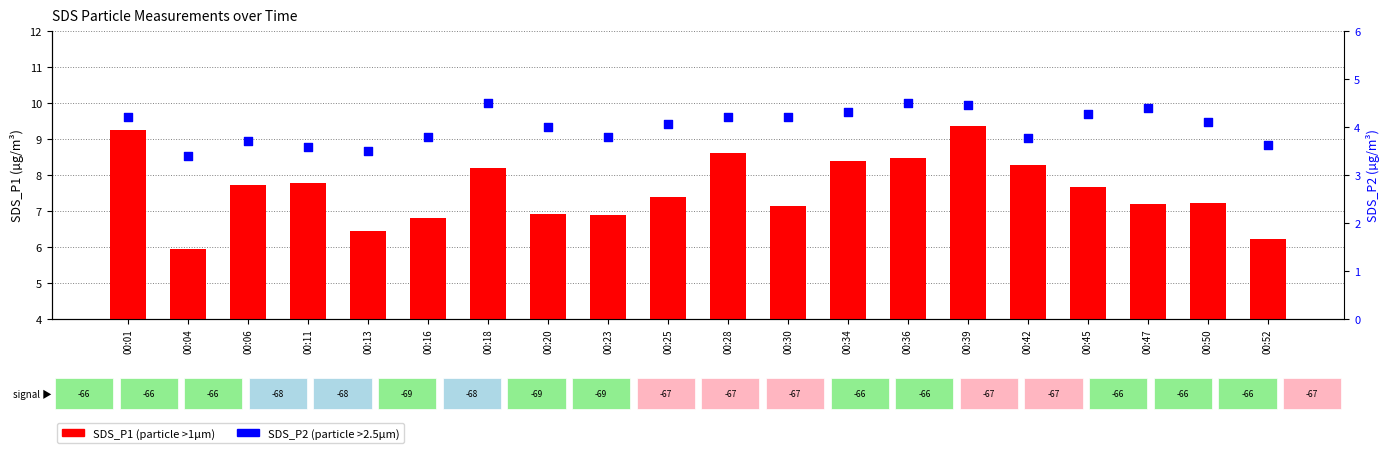

Which series has the largest Y range (max minus min)?

SDS_P1